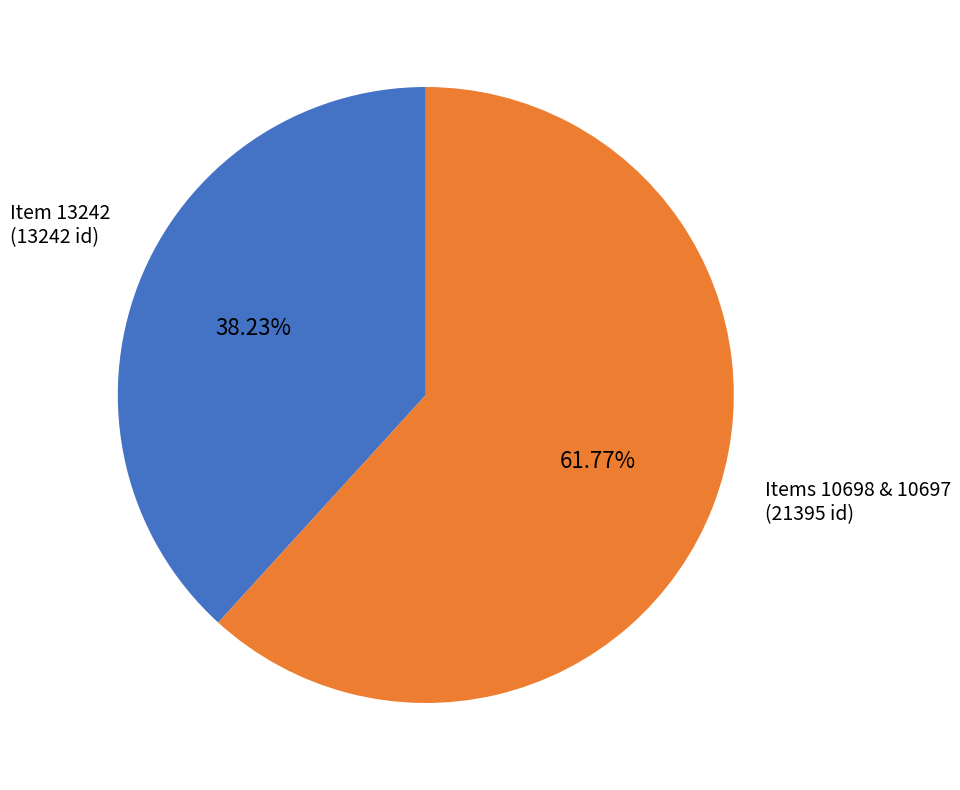

Is there a majority slice in this chart?

Yes